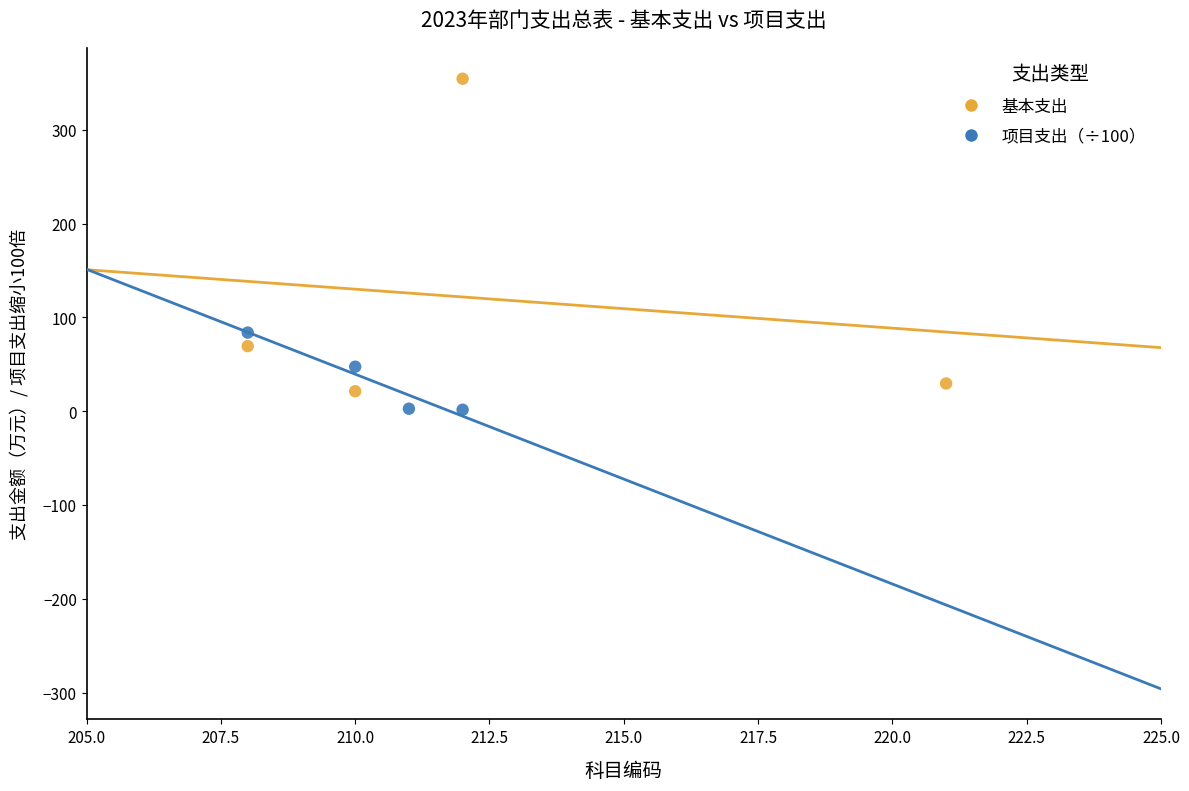

What are all the series names shown in the legend?

基本支出, 项目支出（÷100）